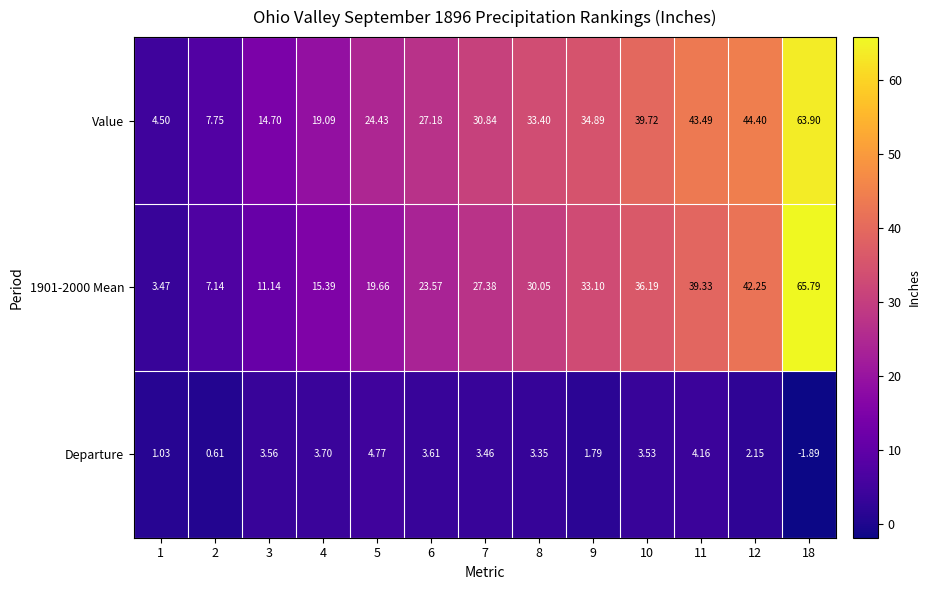

Which series has the largest total across all categories?

Value